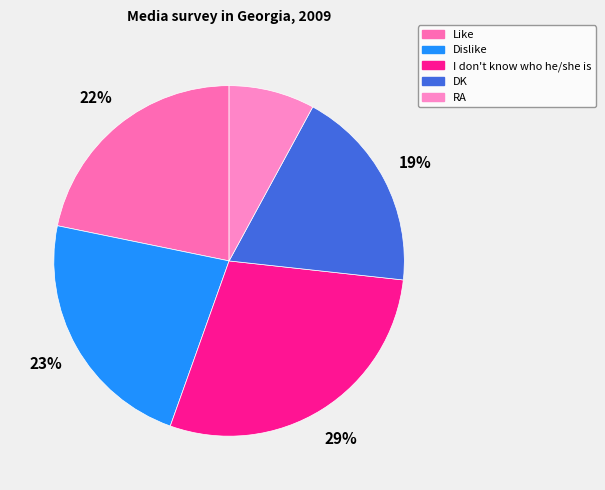

To the nearest percent, what percentage of the pie is RA?

8%